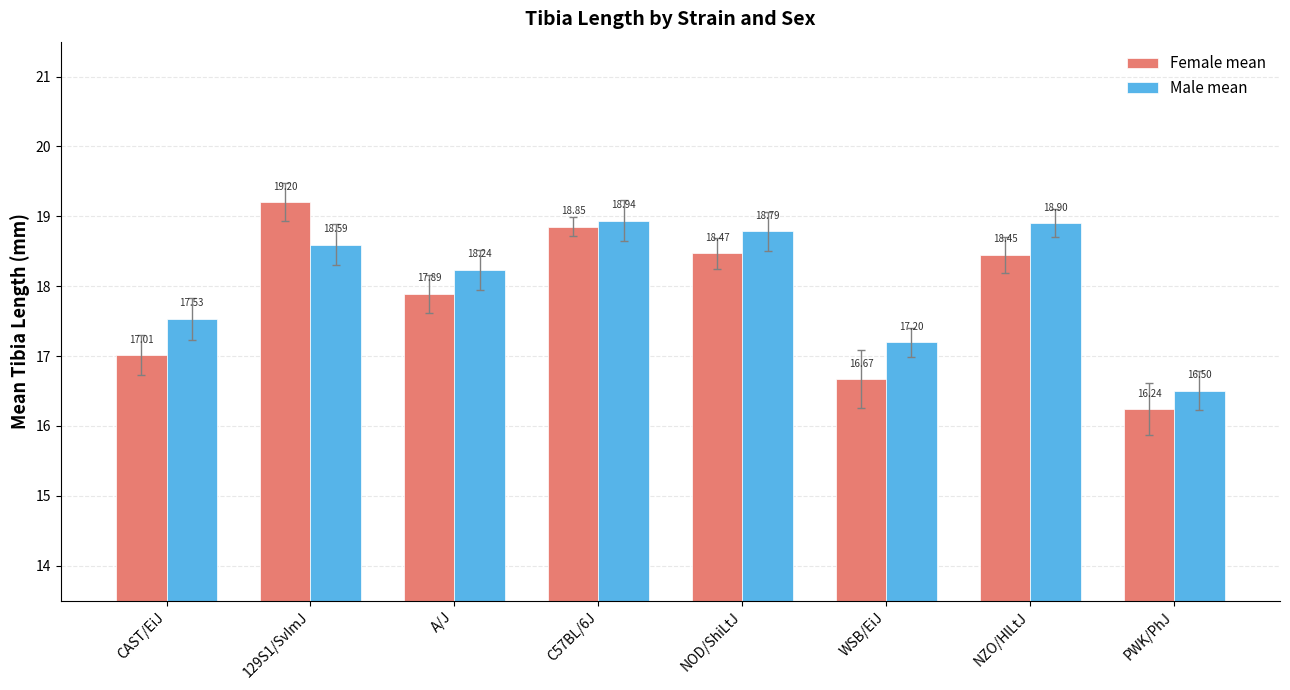

How many groups of bars are there?

8